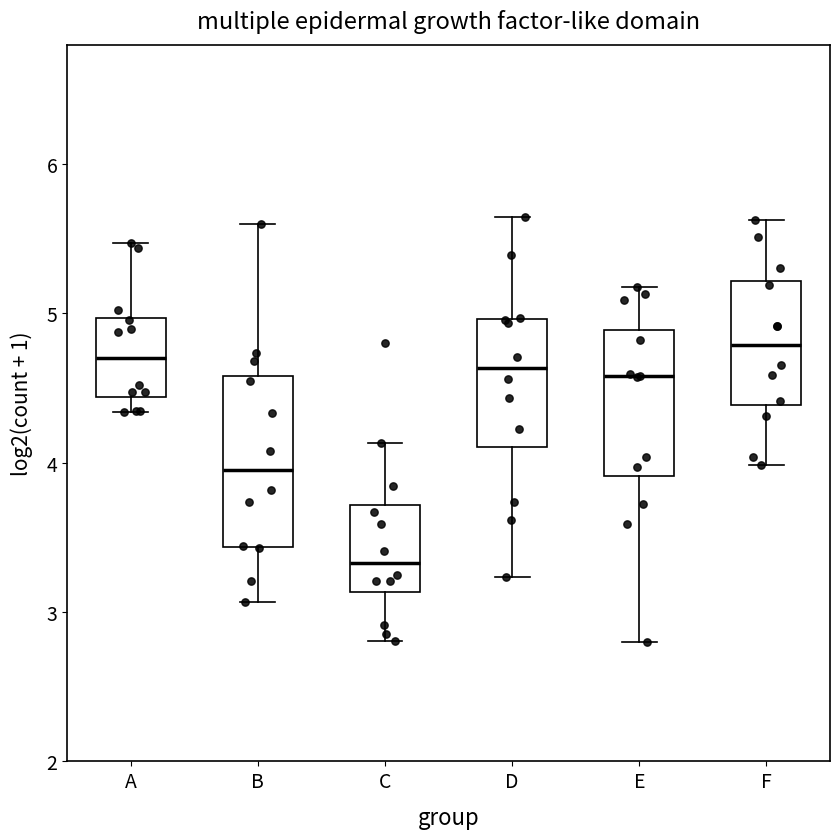

Reading left to right, transcribe this box plot: for each box, give where its median line is, the range the box spans, and where its two whiskers end, as read against the y-axis. The values are not printed on the chart, so give them approximately, as read against the axis.

A: median 4.7, box 4.4 to 5.0, whiskers 4.3 to 5.5
B: median 3.9, box 3.4 to 4.6, whiskers 3.1 to 5.6
C: median 3.3, box 3.1 to 3.7, whiskers 2.8 to 4.1
D: median 4.6, box 4.1 to 5.0, whiskers 3.2 to 5.6
E: median 4.6, box 3.9 to 4.9, whiskers 2.8 to 5.2
F: median 4.8, box 4.4 to 5.2, whiskers 4.0 to 5.6